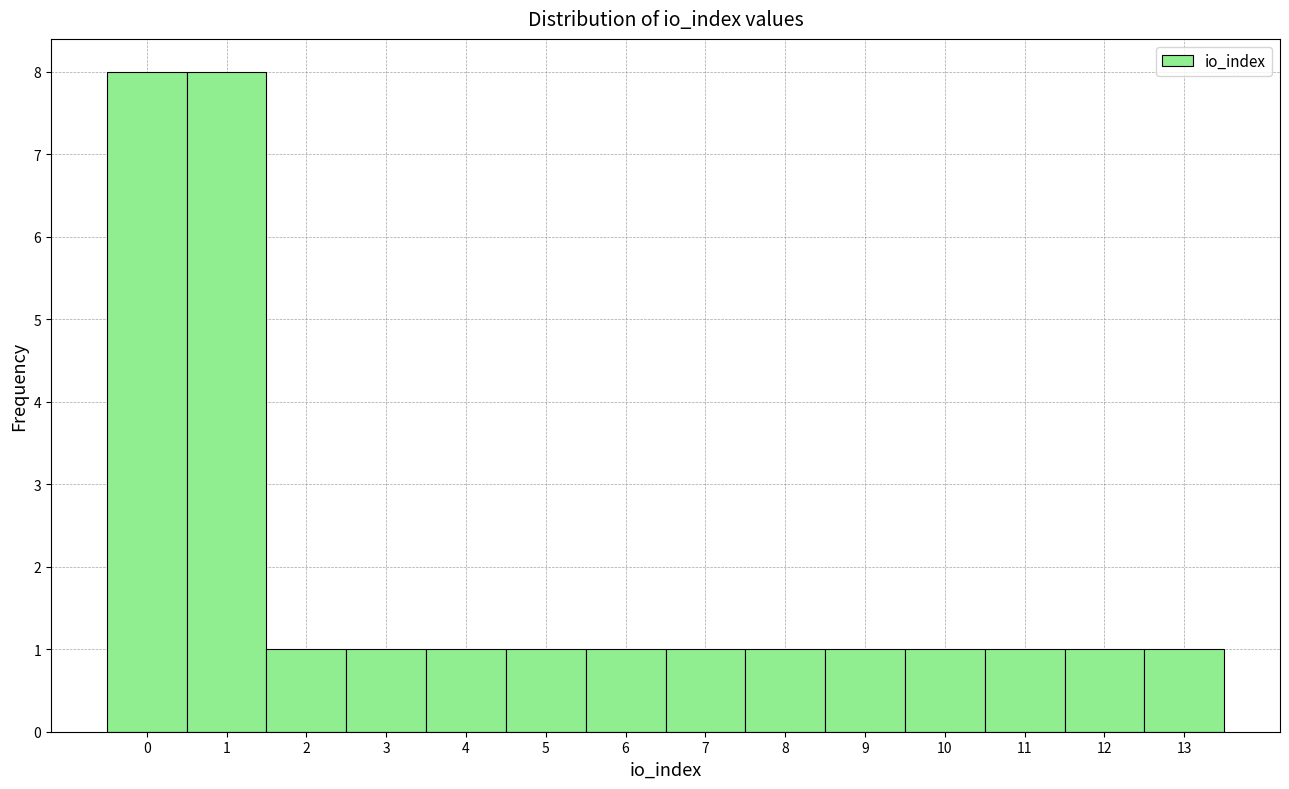

How tall is the bar that spans 4.5 to 5.5 on the x-axis? The values are not printed on the chart, so give them approximately, as read against the axis.

1